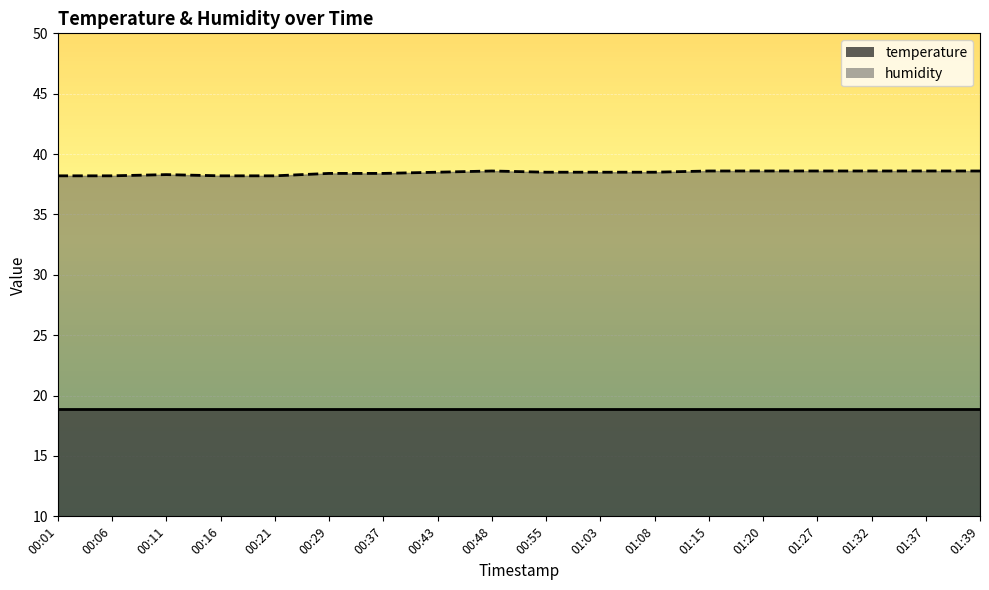

What is the change in value from 00:06 to 01:15?

+0.4